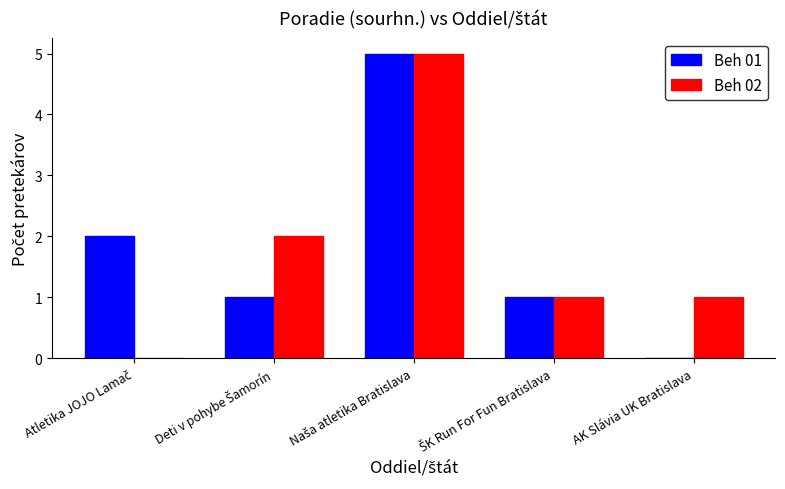

The value of Beh 02 at AK Slávia UK Bratislava is 0. True or false?

False